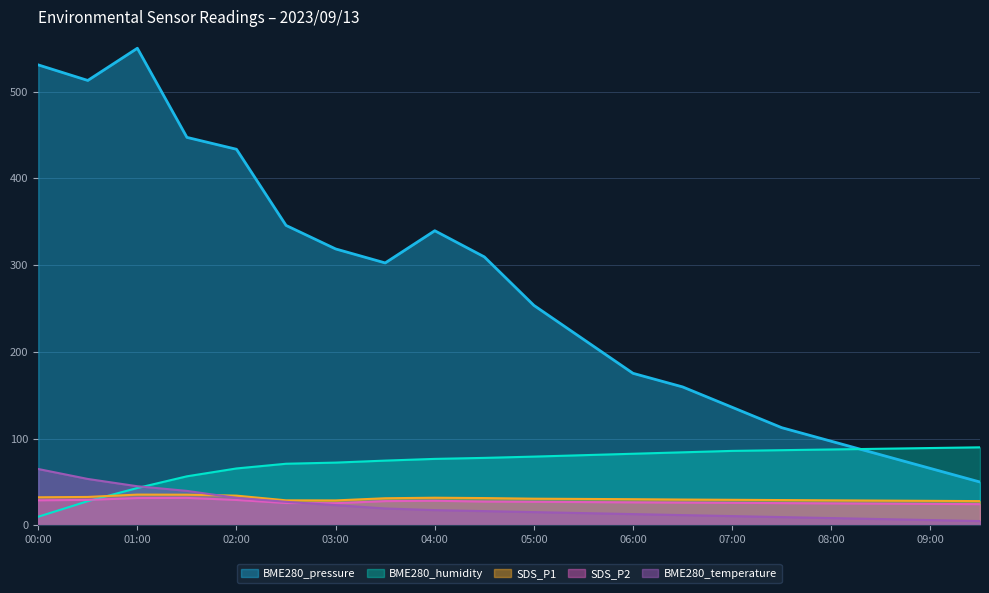

List the series in order of their peak value, lowest first.

SDS_P2, SDS_P1, BME280_temperature, BME280_humidity, BME280_pressure